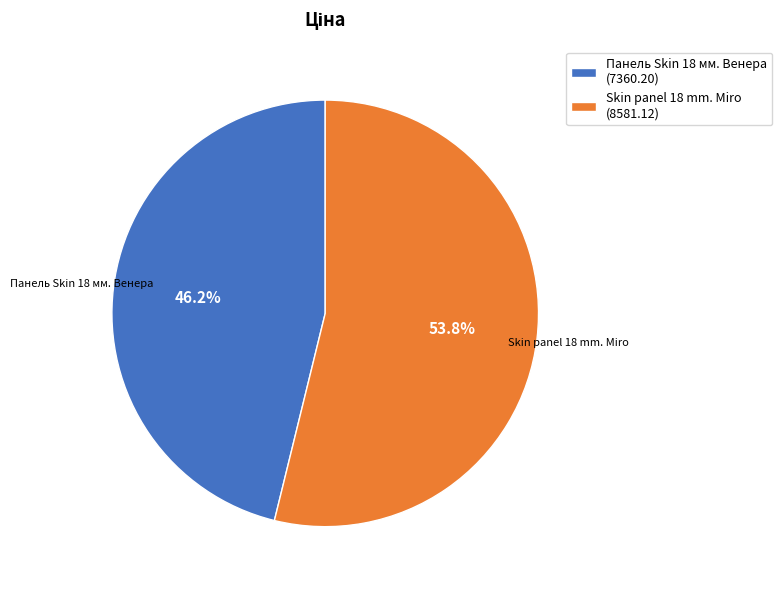

To the nearest percent, what portion does Skin panel 18 mm. Miro represent?

54%